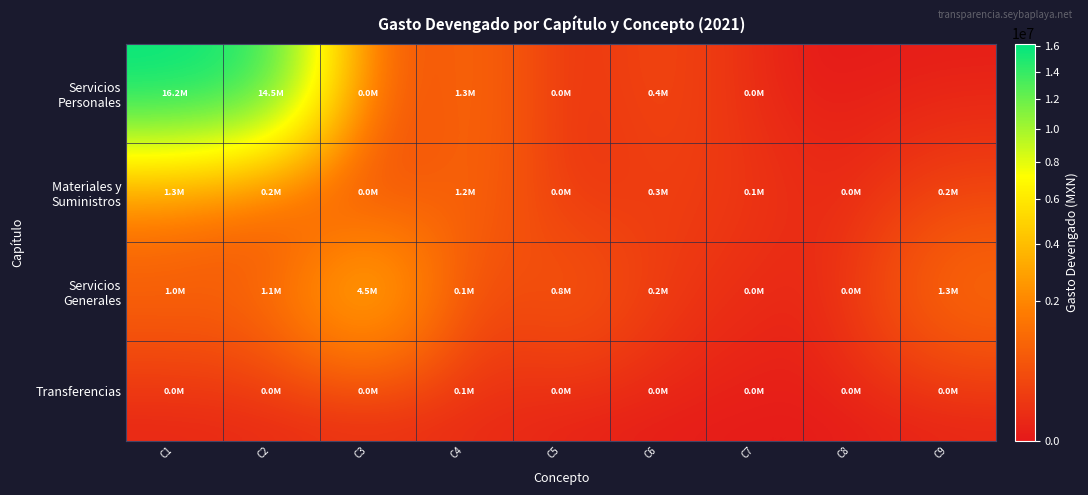

At how many categories does at least one series exceed 310214?

7